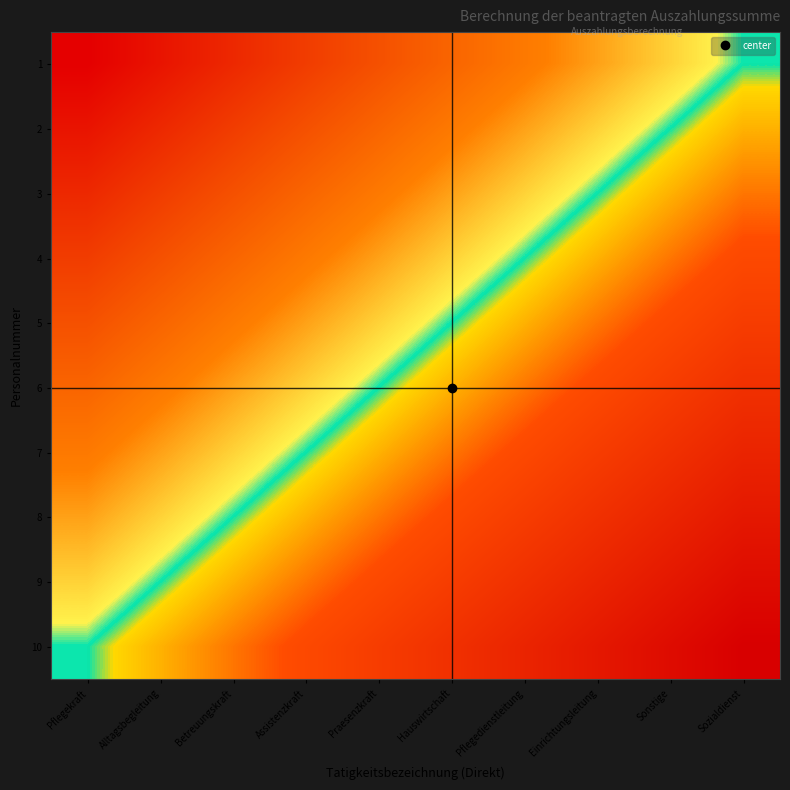

At which category does the chart reach its peak across all series?

Pflegekraft